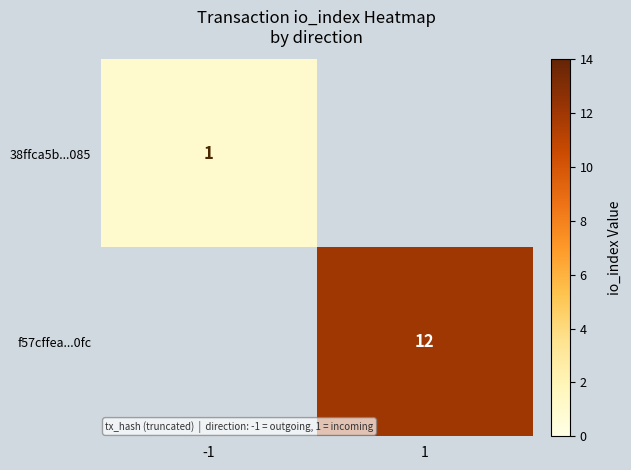

What is the minimum value shown in the chart?

1.0